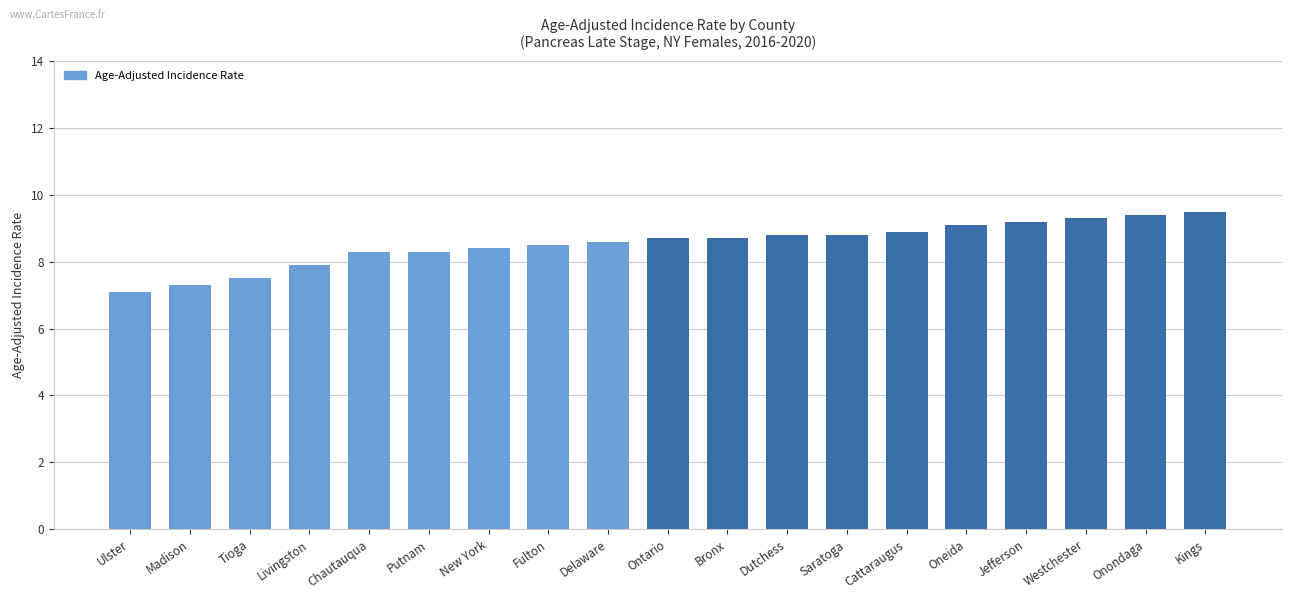

Where is the data nearest to the value 8?

Livingston